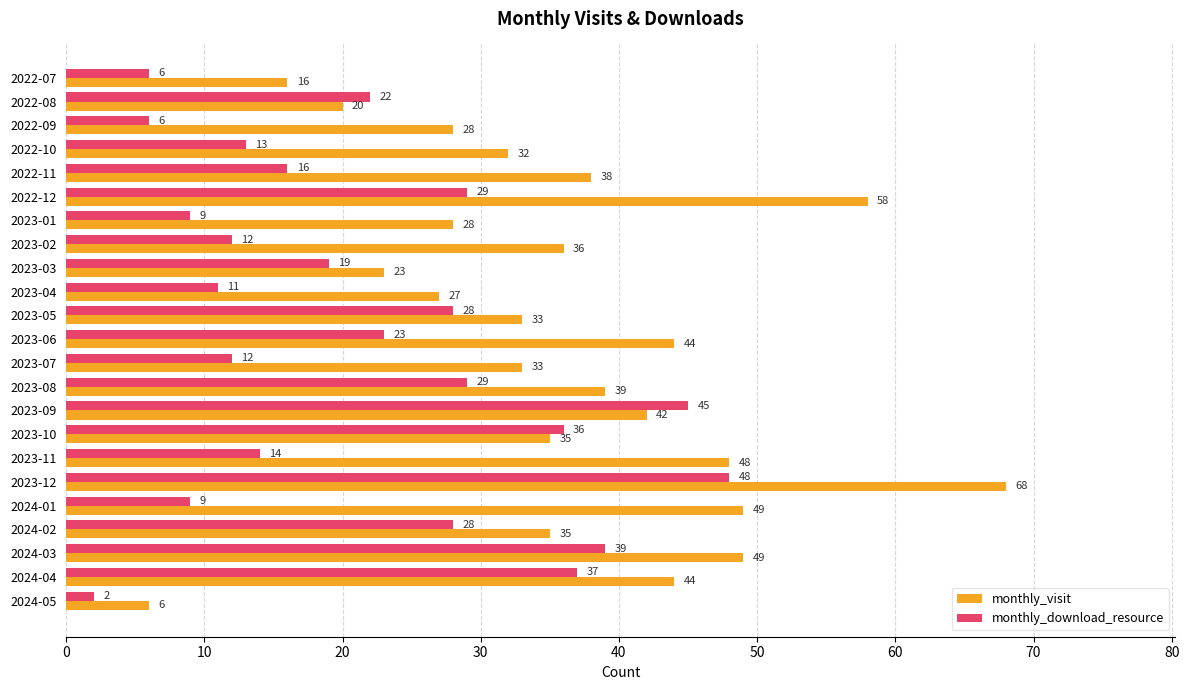

What are all the series names shown in the legend?

monthly_visit, monthly_download_resource